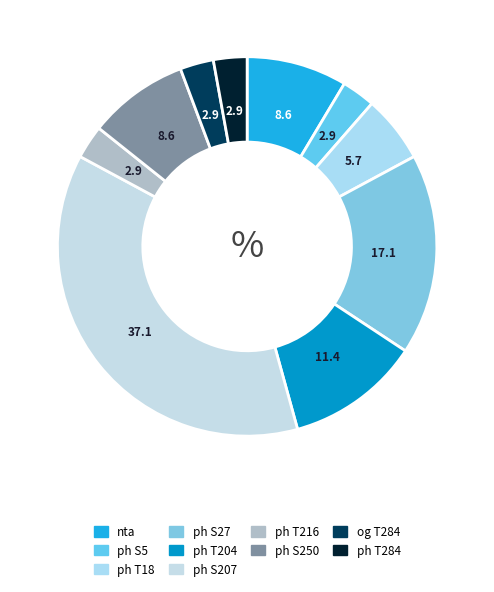

Count the number of slices in the pie.

10